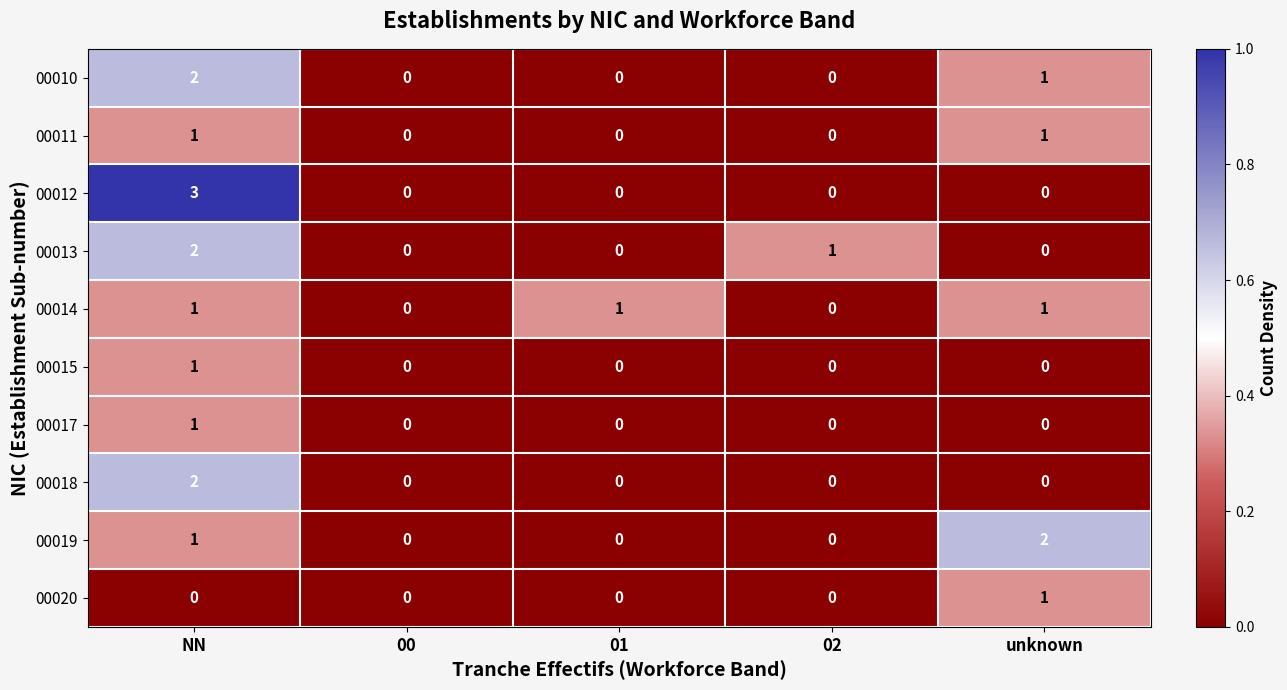

At which category is the sum across all series the highest?

NN